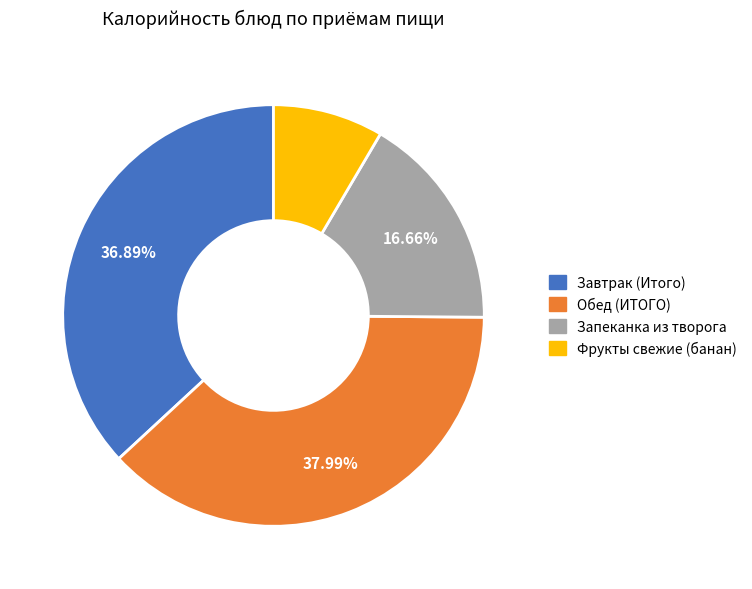

Count the number of slices in the pie.

4